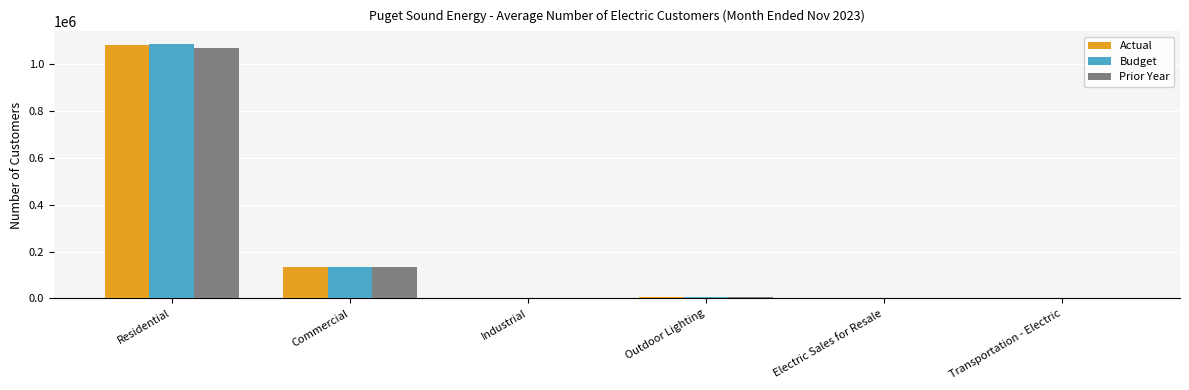

Which label corresponds to the largest value in the chart?

Residential